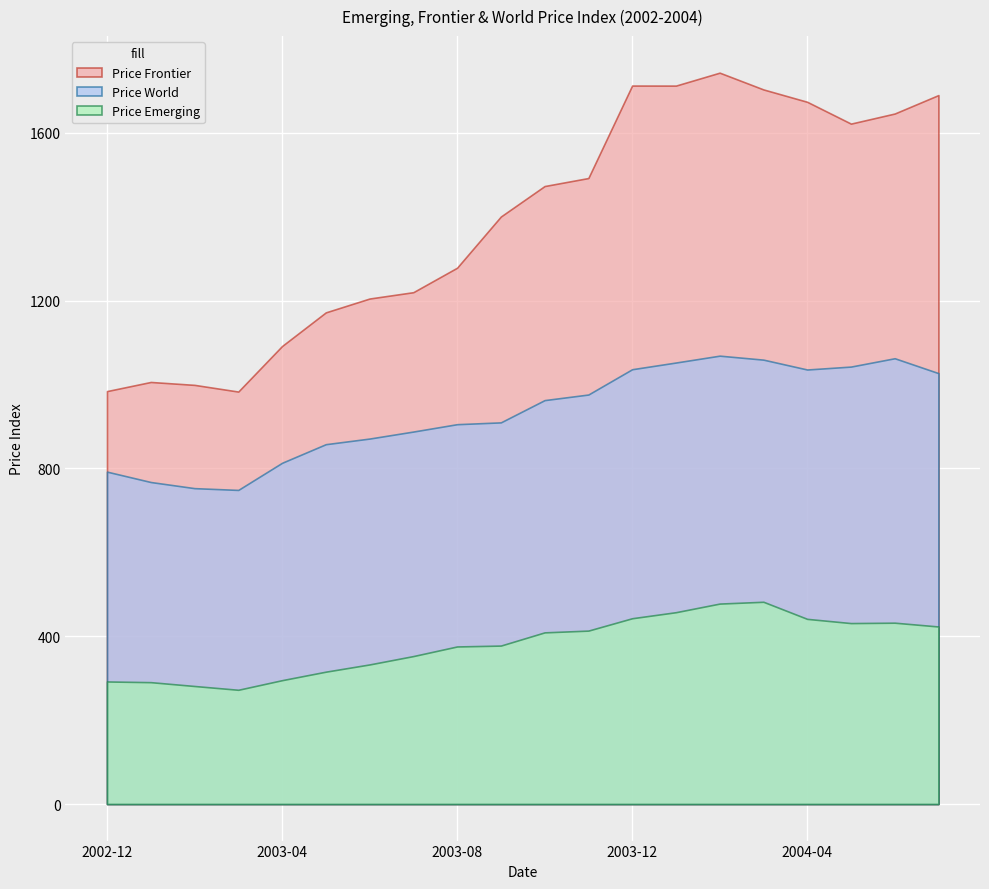

Is it true that Price Emerging equals 290.4 at 2003-01?

True